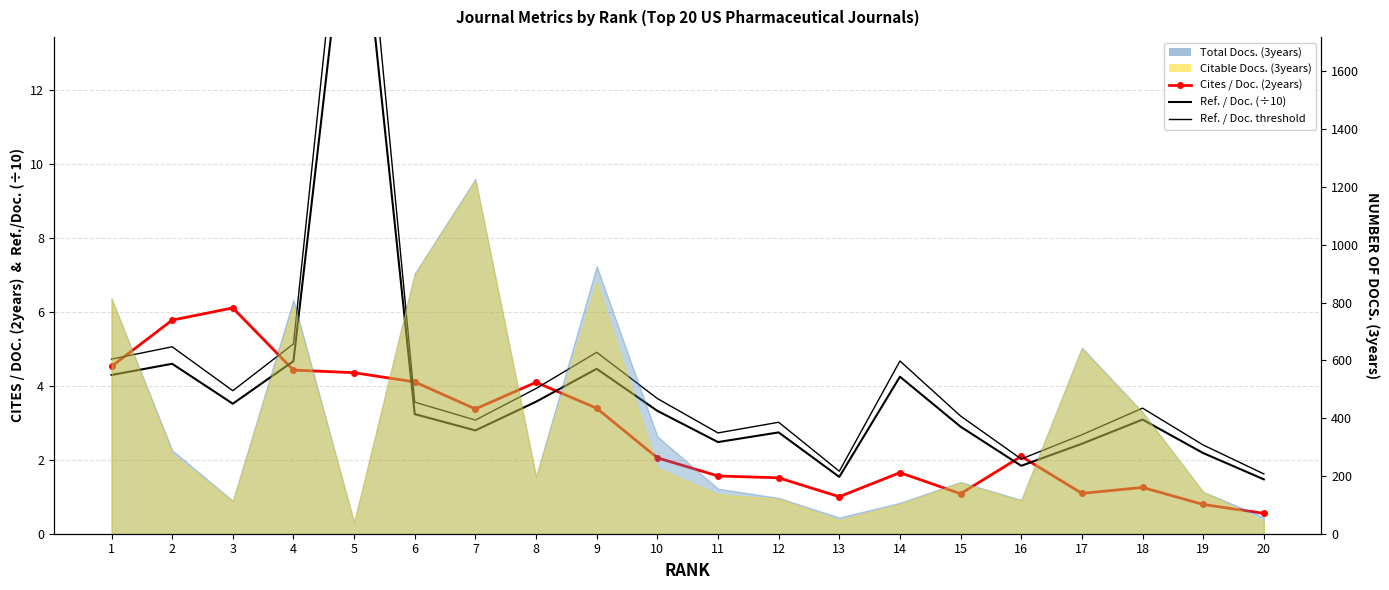

How many interior local peaks does the Cites / Doc. (2years) series have?

5